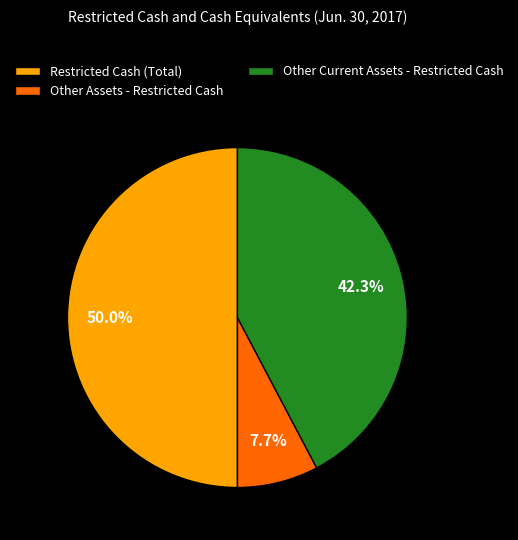

What is the smallest slice in the pie chart?

Other Assets - Restricted Cash